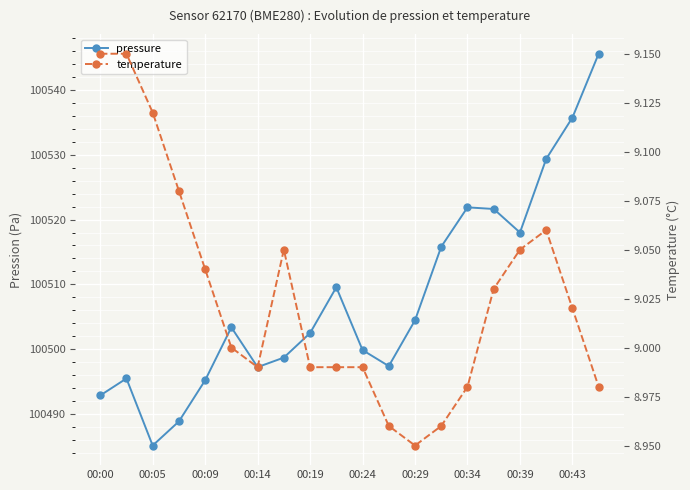

What is the difference between the maximum and minimum values in the temperature series?

0.2